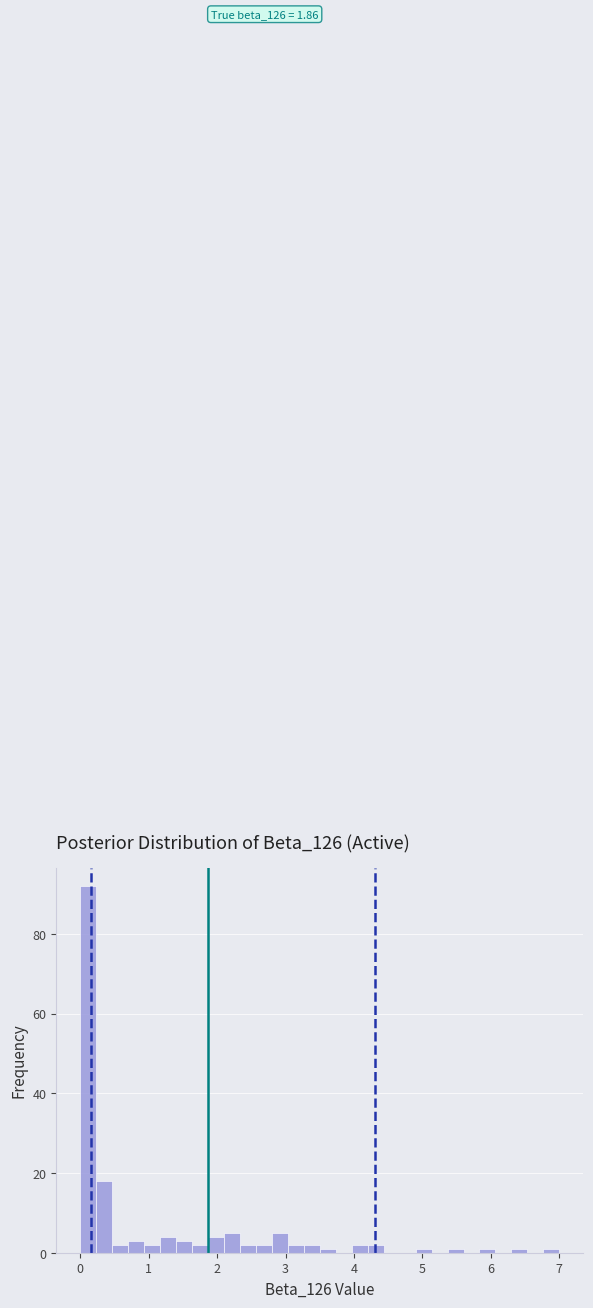

Around what value on the x-axis is the tallest bar? Give the approximate position of its centre, as read against the axis.

0.1